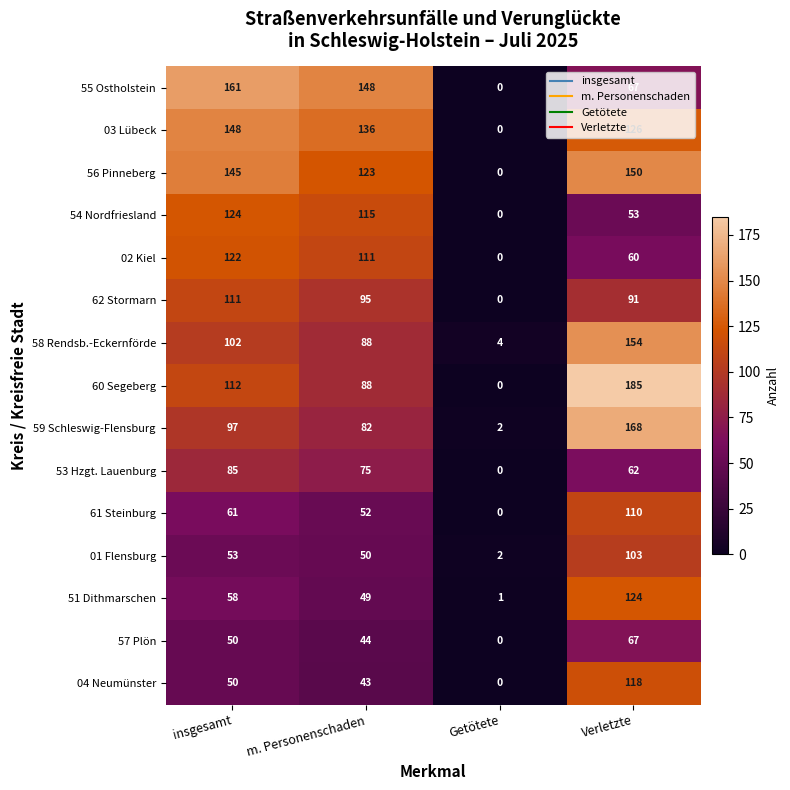

Rank the categories by 59 Schleswig-Flensburg value from highest to lowest.

Verletzte, insgesamt, m. Personenschaden, Getötete